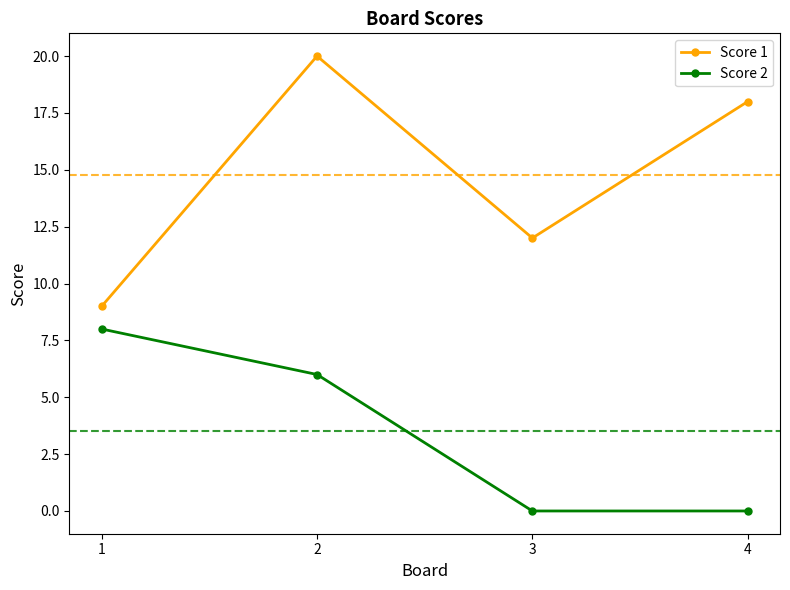

Rank the series at 3 from lowest to highest value.

Score 2, Score 1